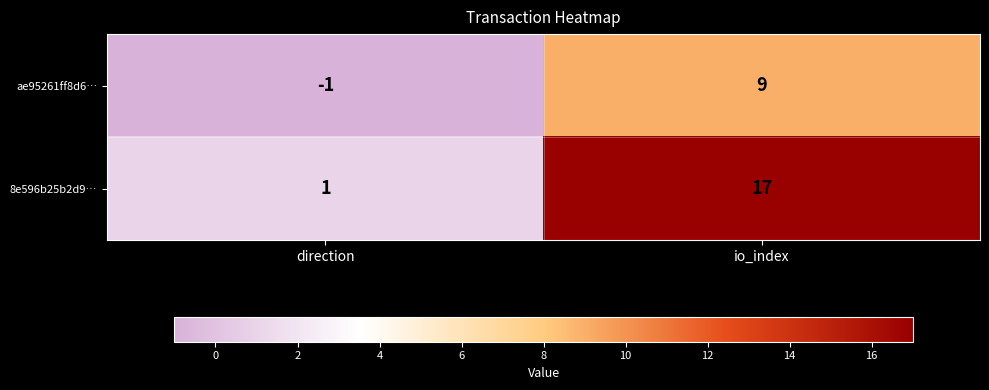

Which series has the largest range (max minus min)?

8e596b25b2d9…